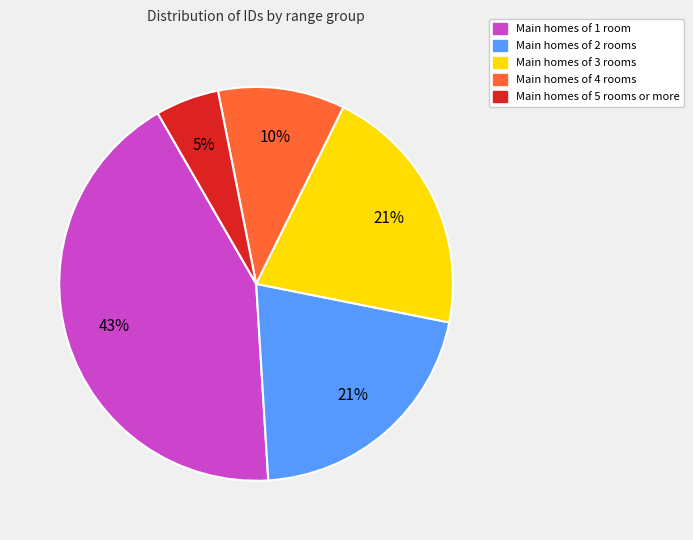

Is there any slice that represents more than half of the pie?

No